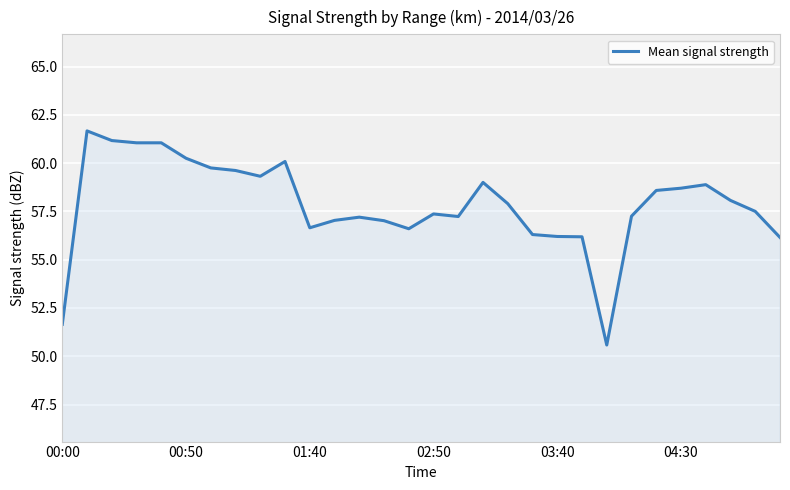

Does the chart have visible grid lines?

Yes